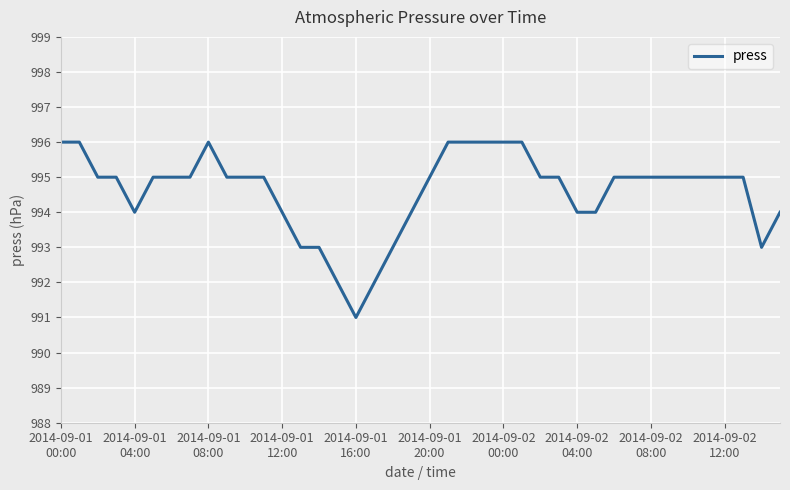

What is the smallest value displayed?

991